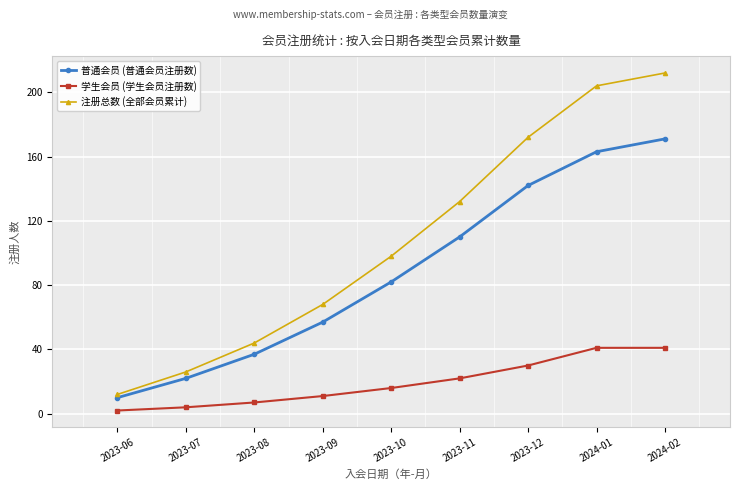

What is the difference between the highest and lowest values at 2023-12?

142